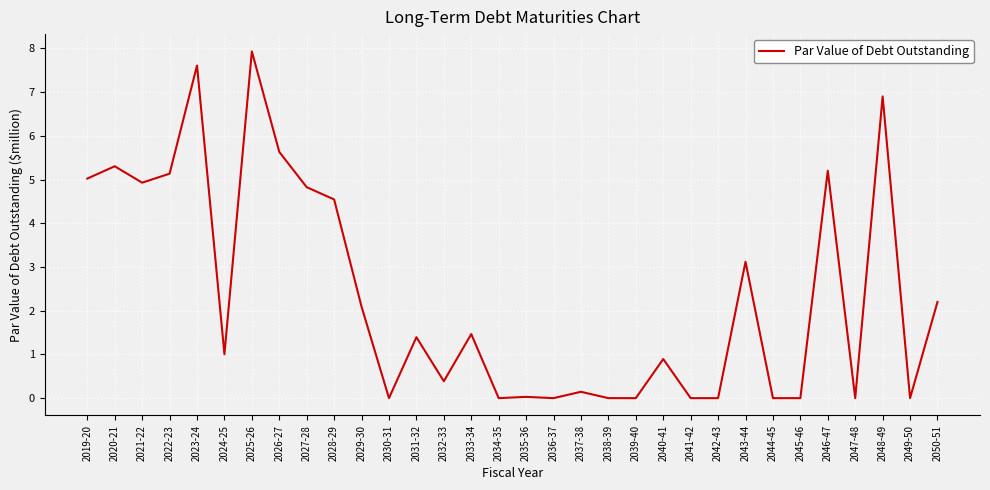

What is the approximate value at 2043-44?

3.1